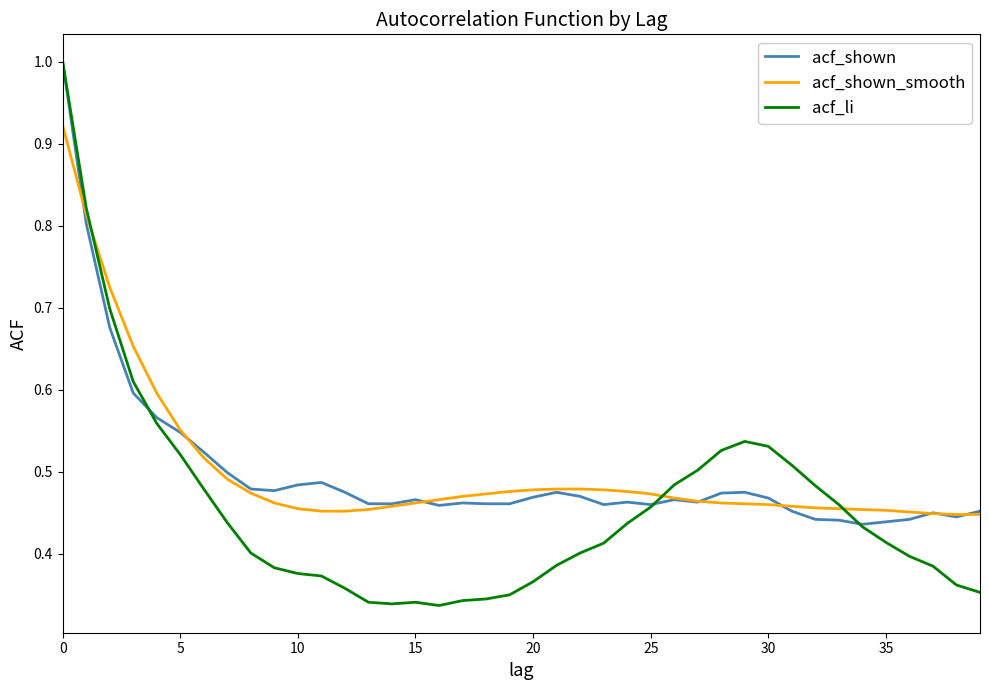

Which series has the largest range (max minus min)?

acf_li